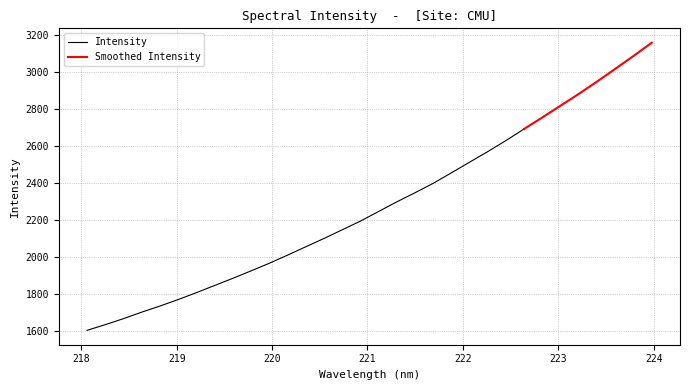

How many data points are above 2244?

16